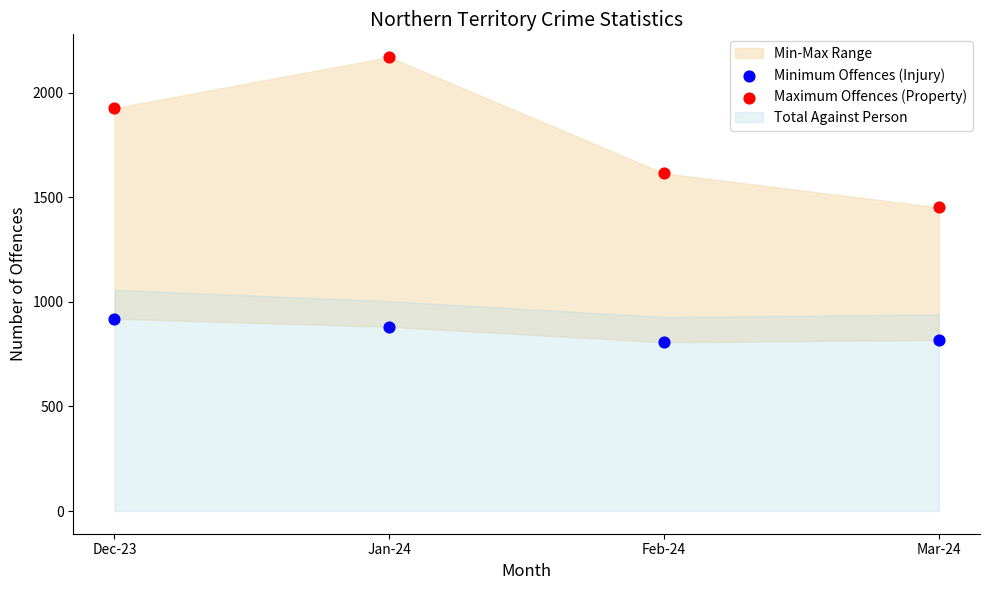

Across all data points, what is the range of Y values (max minus min)?

1364